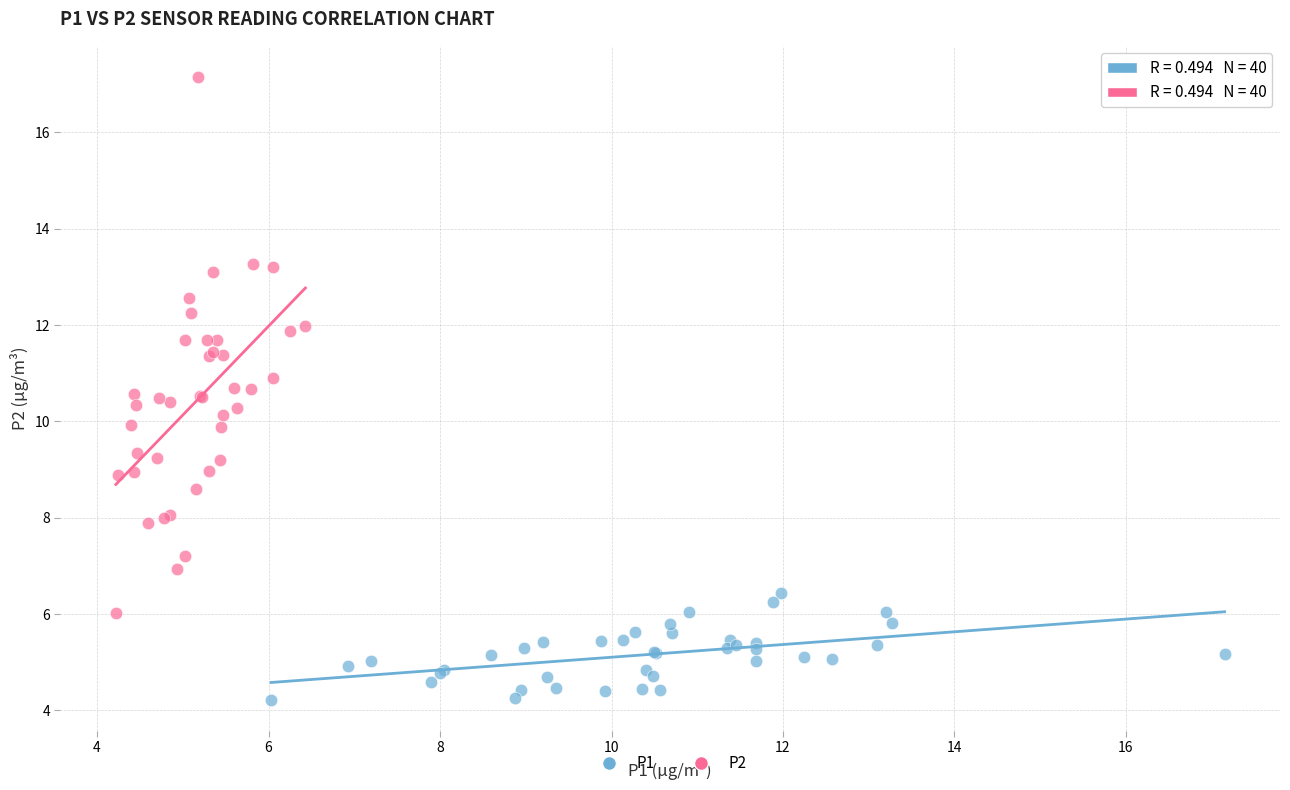

Which series has the widest spread of Y values?

P2